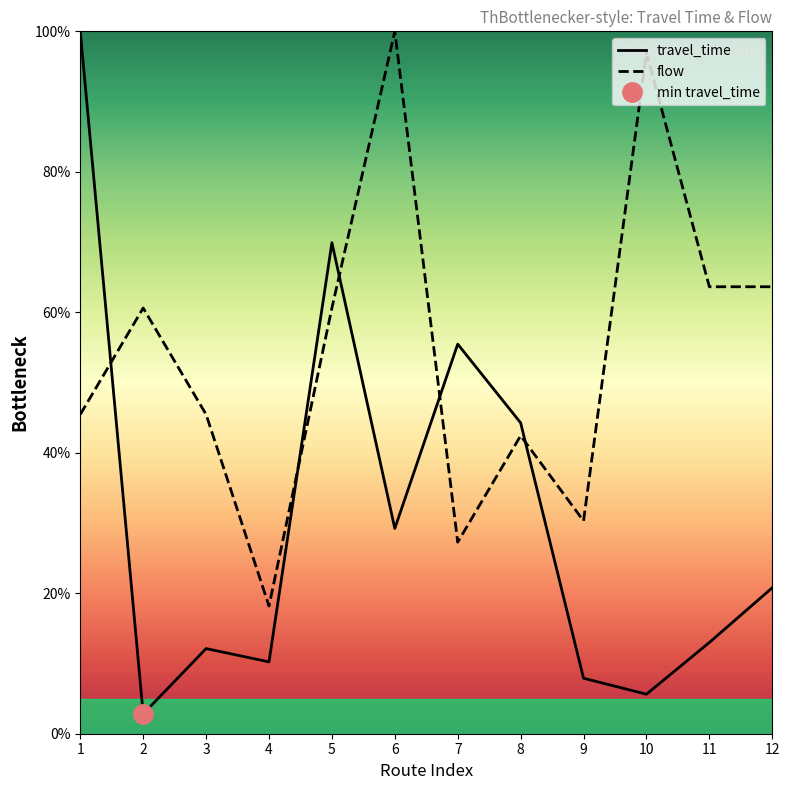

True or false: travel_time and flow intersect in this chart.

True